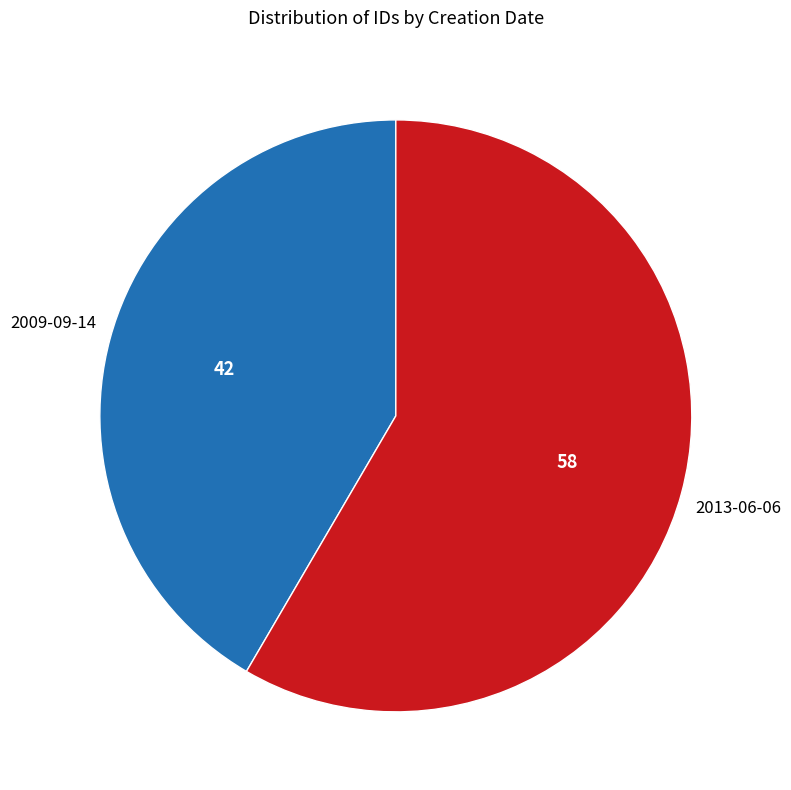

Is there a majority slice in this chart?

Yes